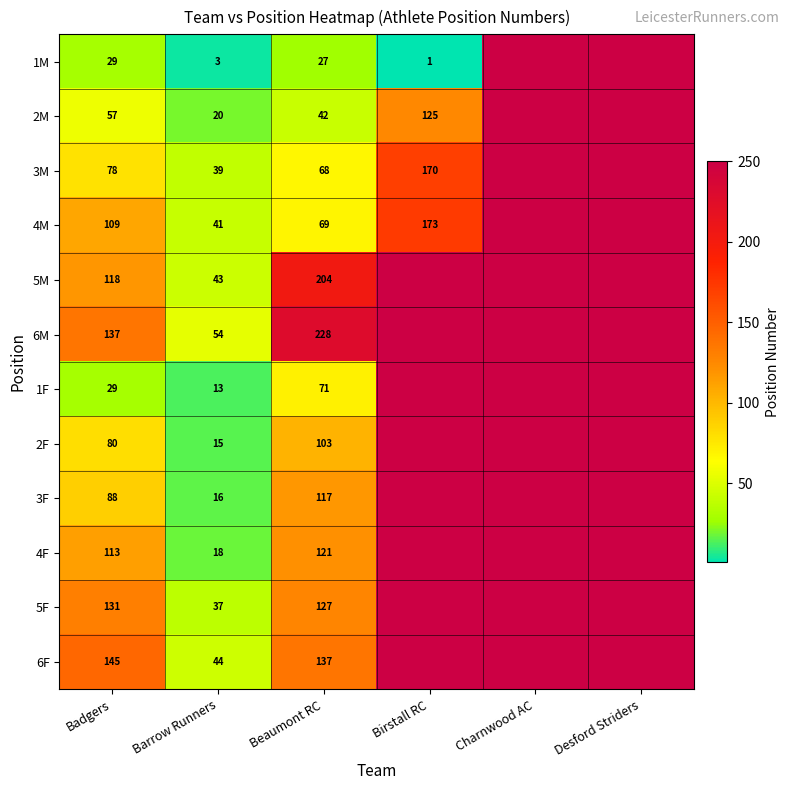

What is the total value across all series at Charnwood AC?

3000